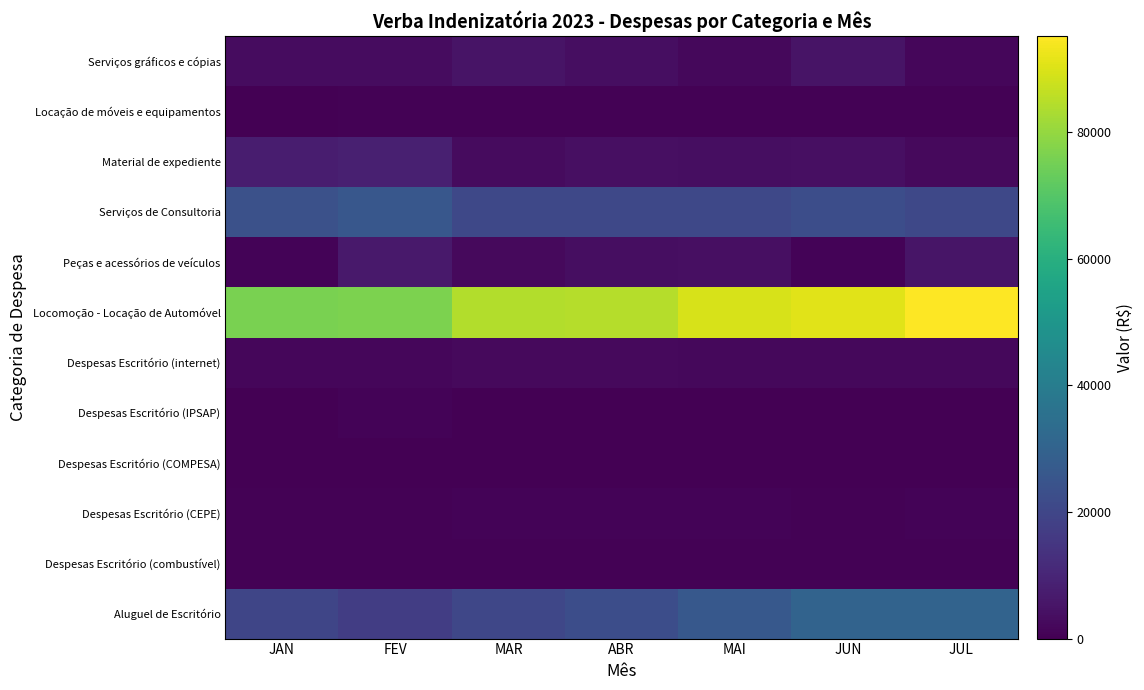

What is the difference between the highest and lowest values at ABR?

84741.8